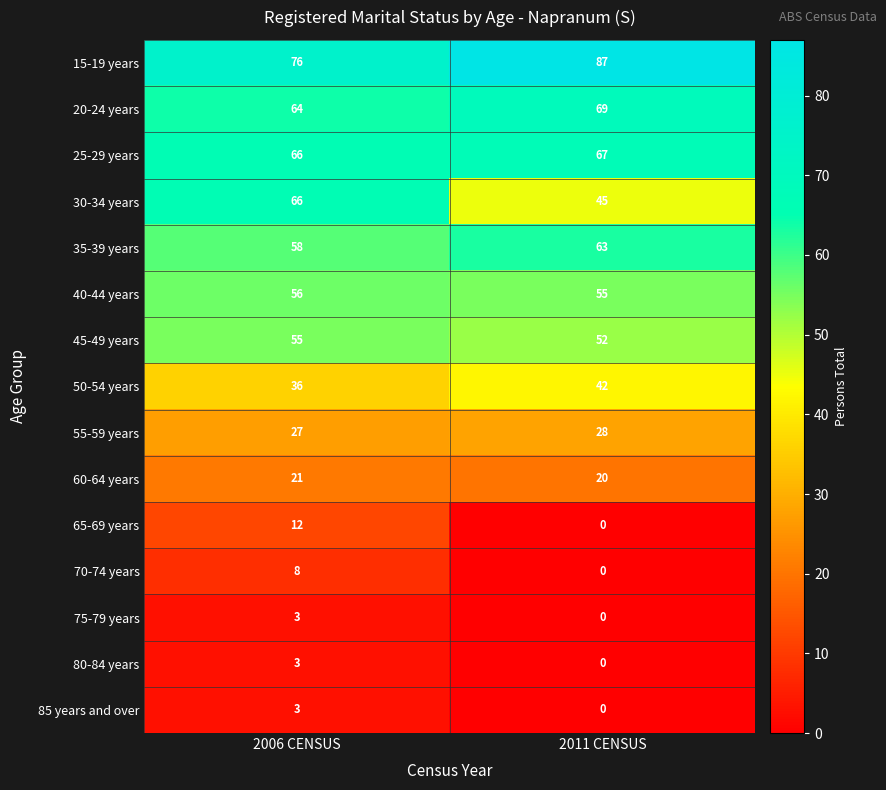

At how many categories does at least one series exceed 45?

2